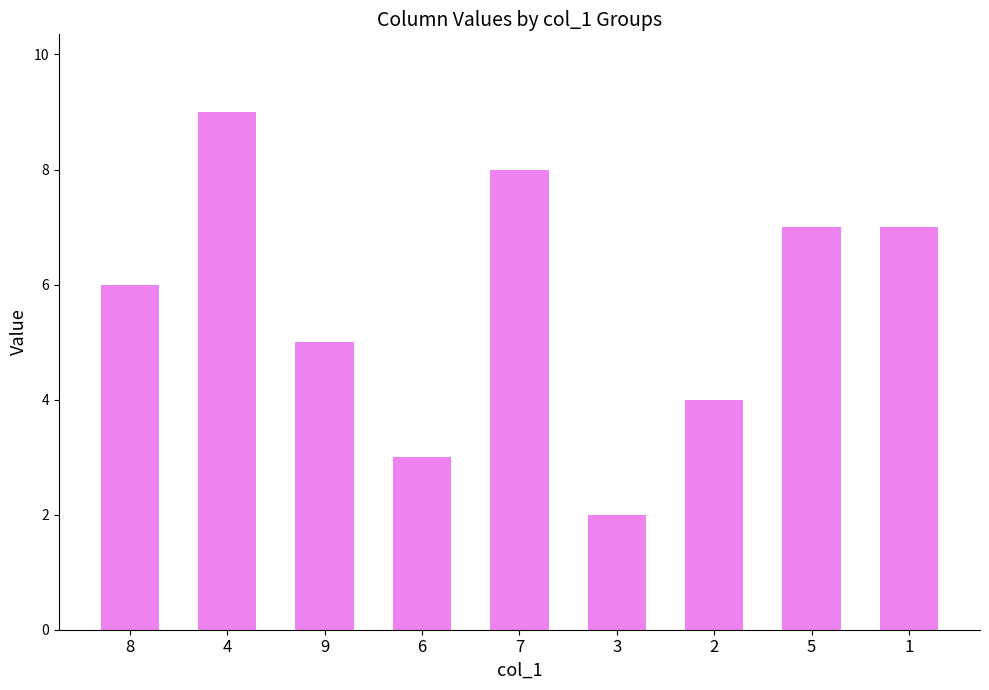

What is the average value?

6